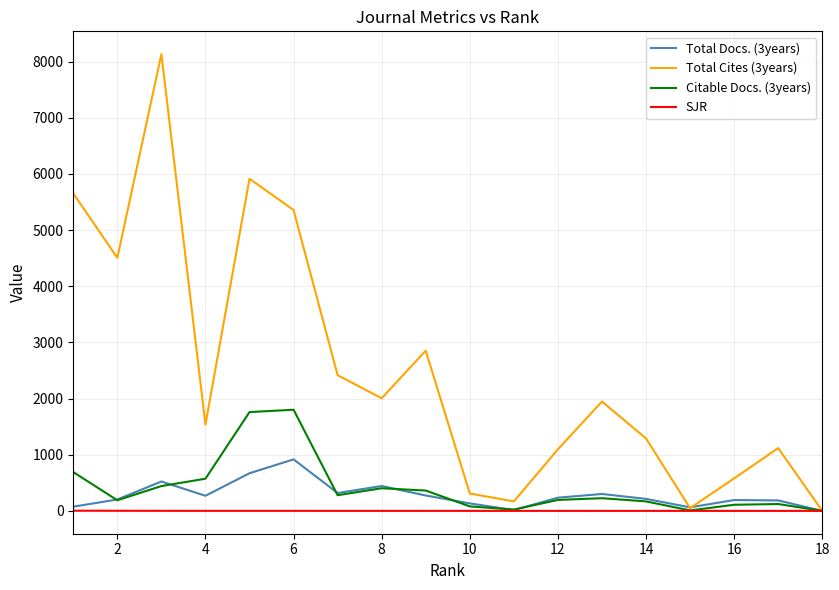

Which series has the widest spread of values?

Total Cites (3years)